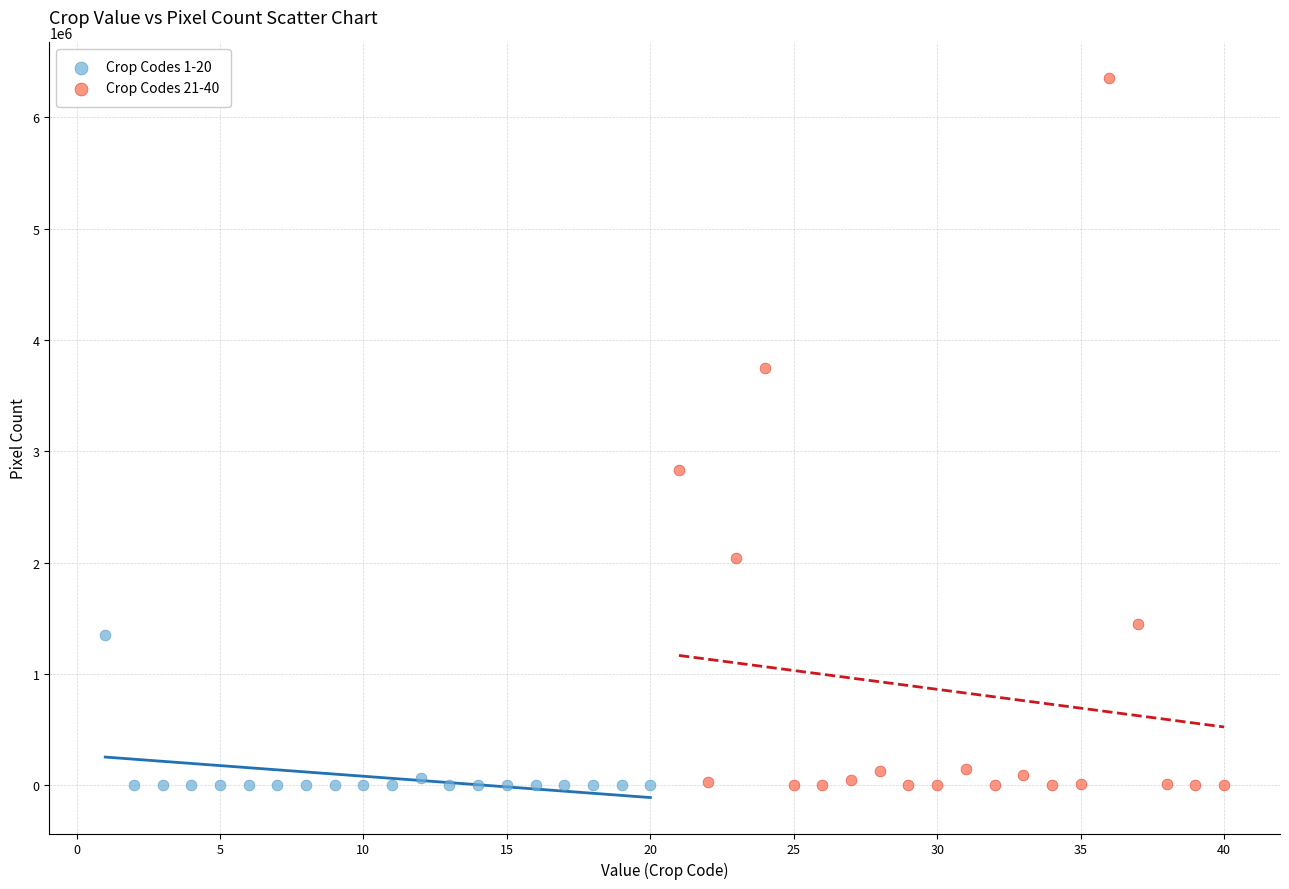

What are all the series names shown in the legend?

Crop Codes 1-20, Crop Codes 21-40